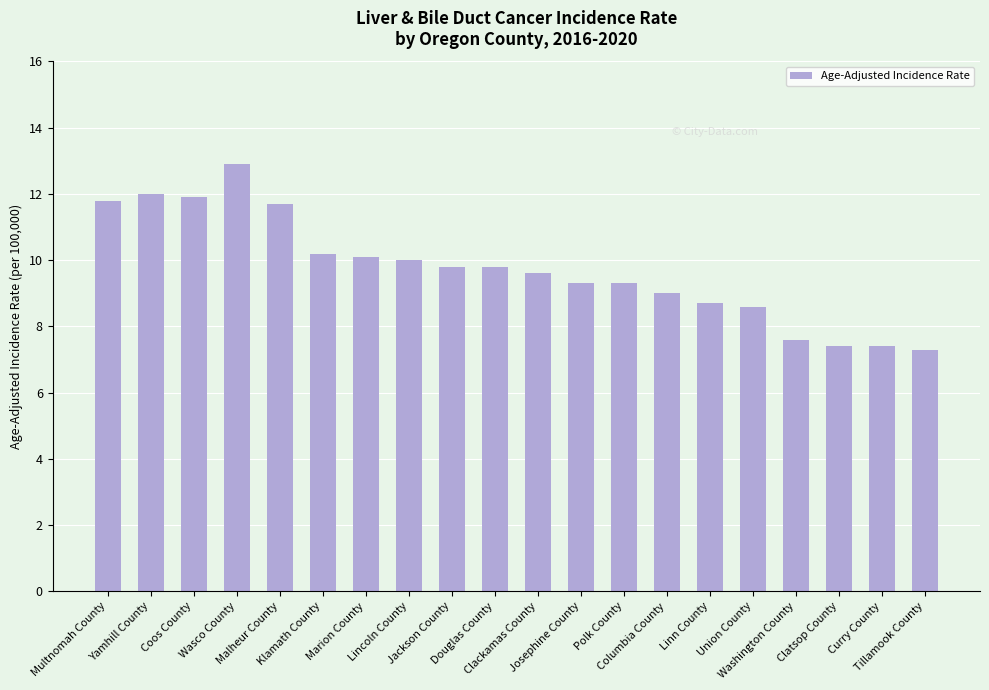

How many bars are there in total?

20